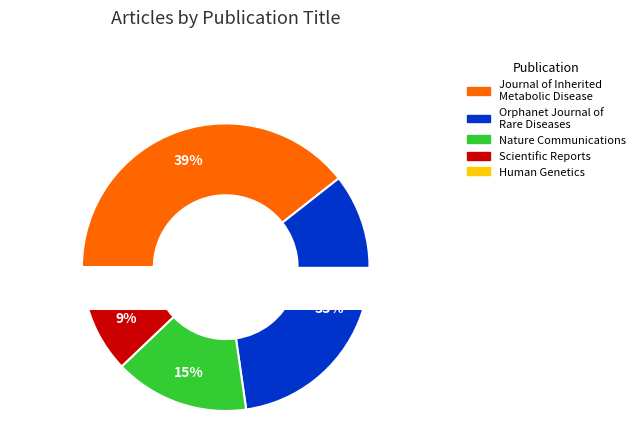

The Human Genetics slice represents 1% of the pie. True or false?

False